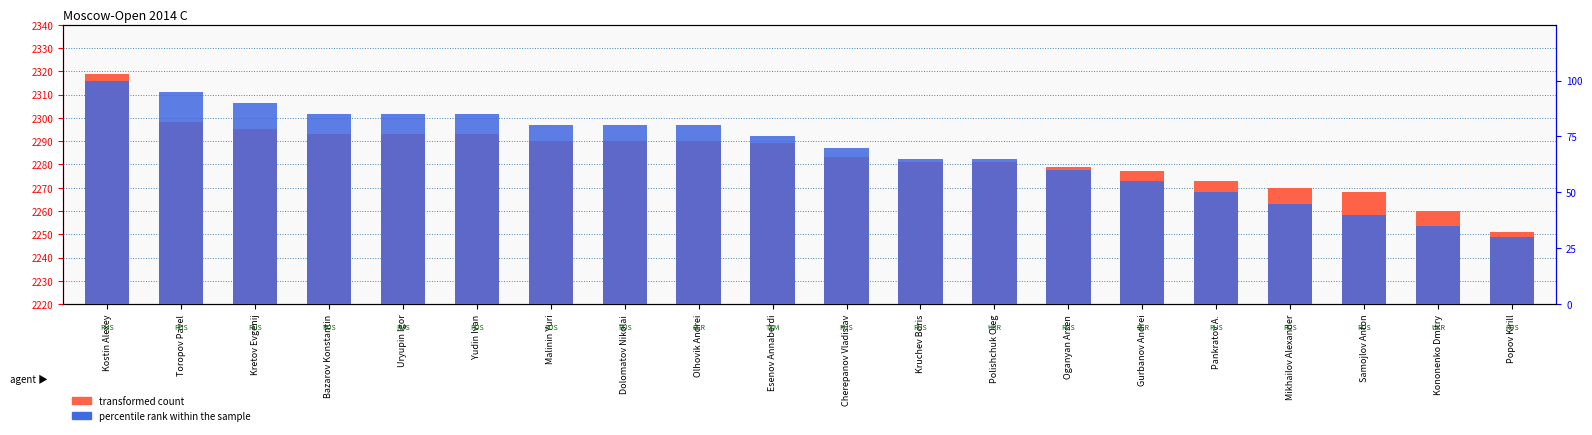

Is the value of rating at Esenov Annaberdi greater than the value of percentile rank within the sample at Toropov Pavel?

Yes